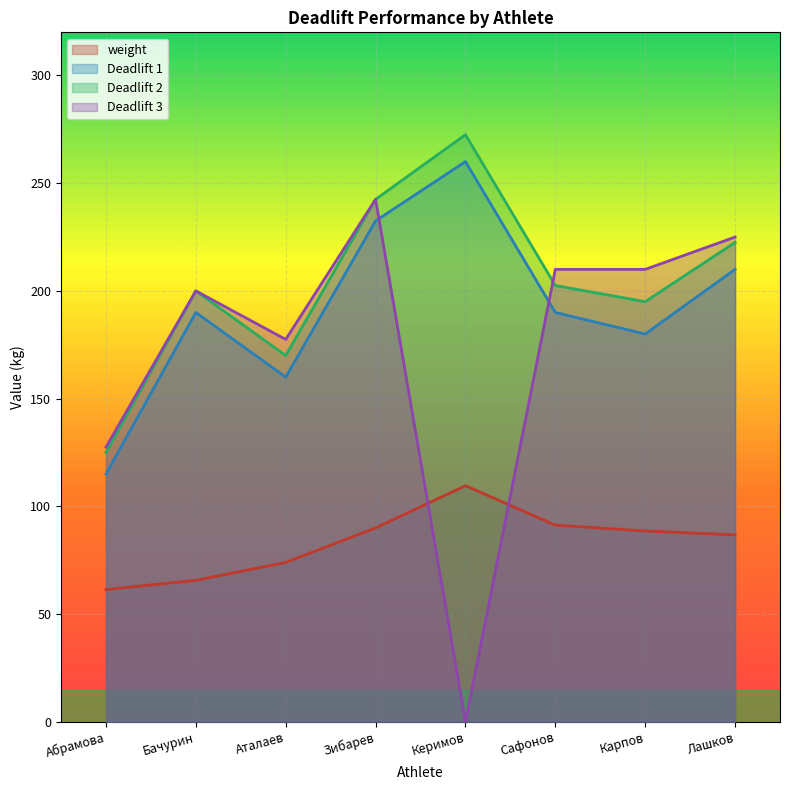

Read the Deadlift 1 value at Зибарев.

232.5